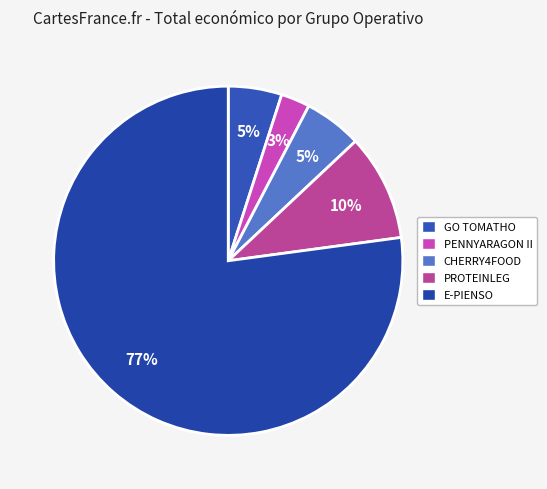

What percentage is the PENNYARAGON II slice, to the nearest percent?

3%